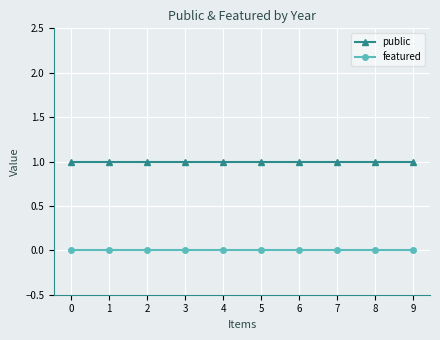

Which series has the largest total across all categories?

public